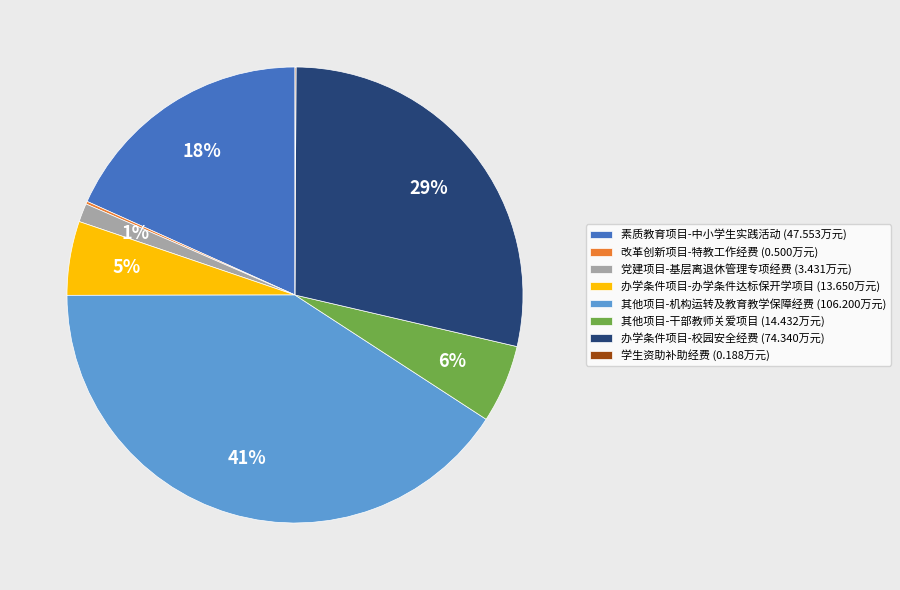

Approximately how many times larger is the value at 其他项目-干部教师关爱项目 (14.432万元) compared to 素质教育项目-中小学生实践活动 (47.553万元)?

0.3